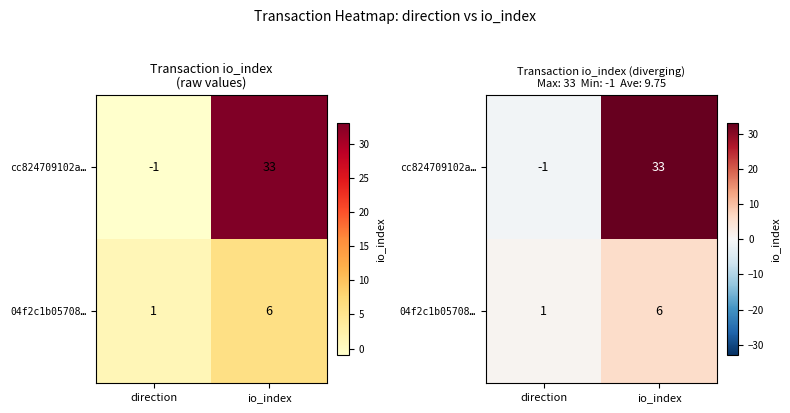

Is the value of cc824709102a… at direction greater than the value of 04f2c1b05708… at direction?

No